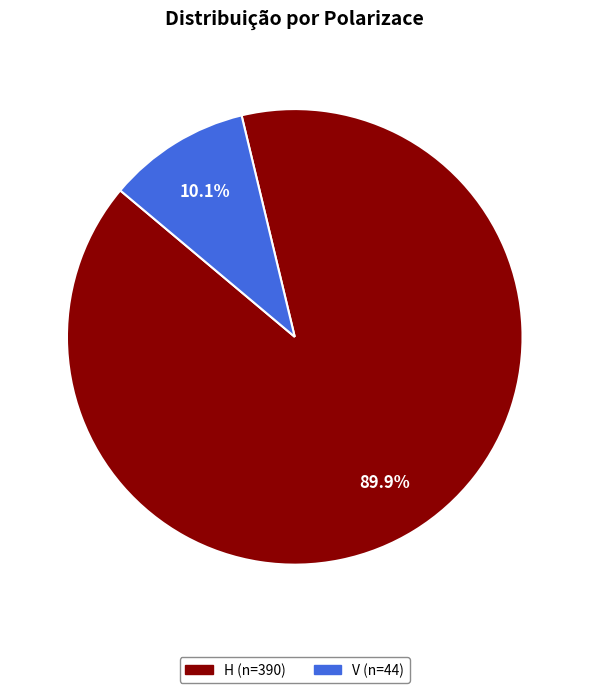

Is it true that H is 99% of the pie?

False